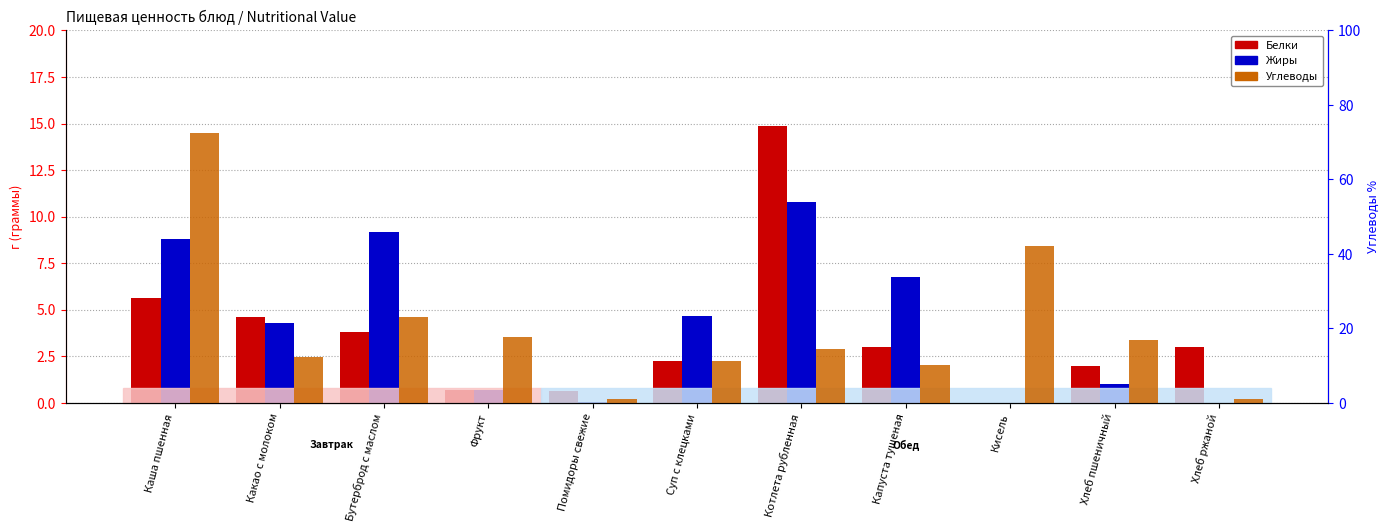

Are the bars horizontal?

No